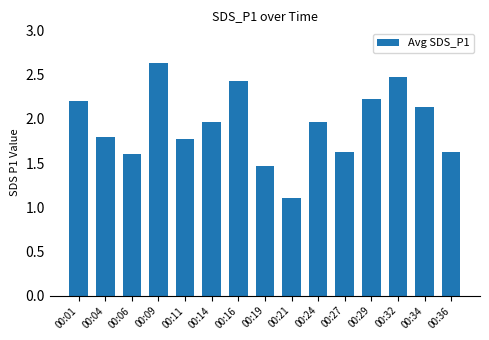

At which label is the value closest to 1?

00:21